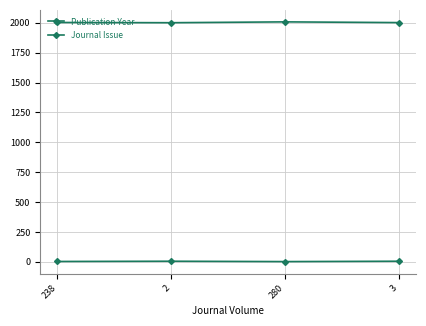

At which category does Publication Year reach its first local peak?

280